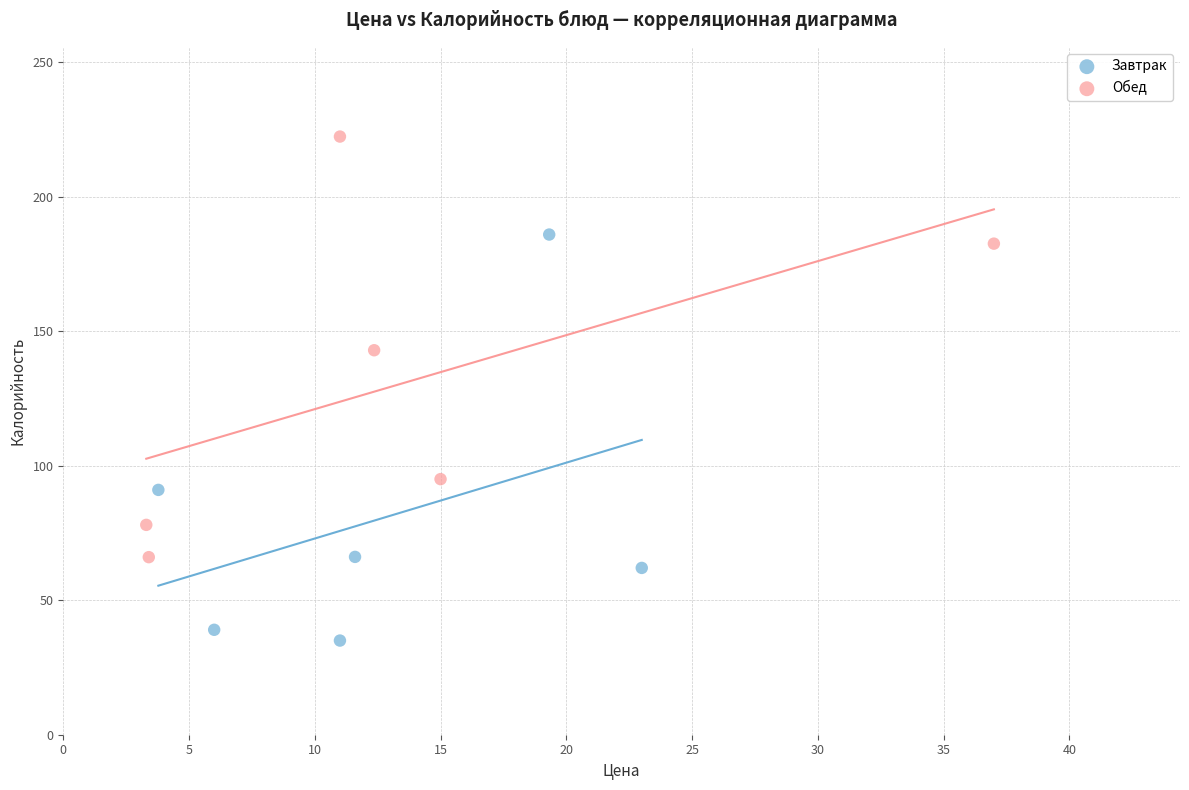

Which series contains the highest Y value?

Обед